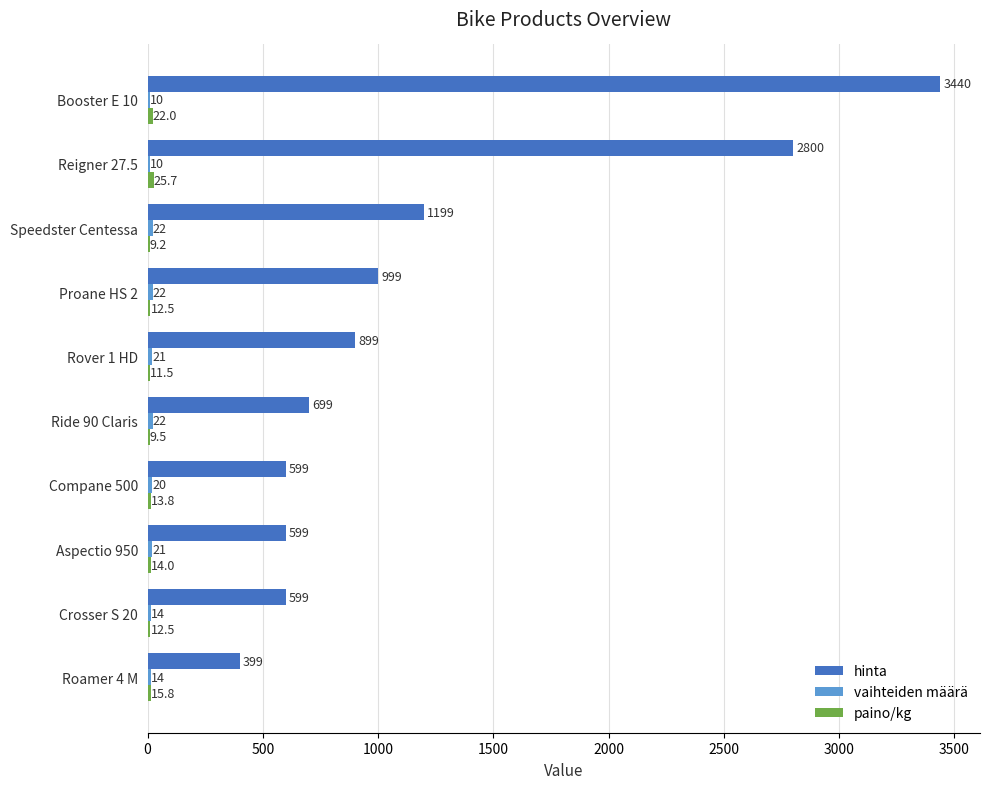

True or false: hinta has a value of 344.3 at Aspectio 950.

False